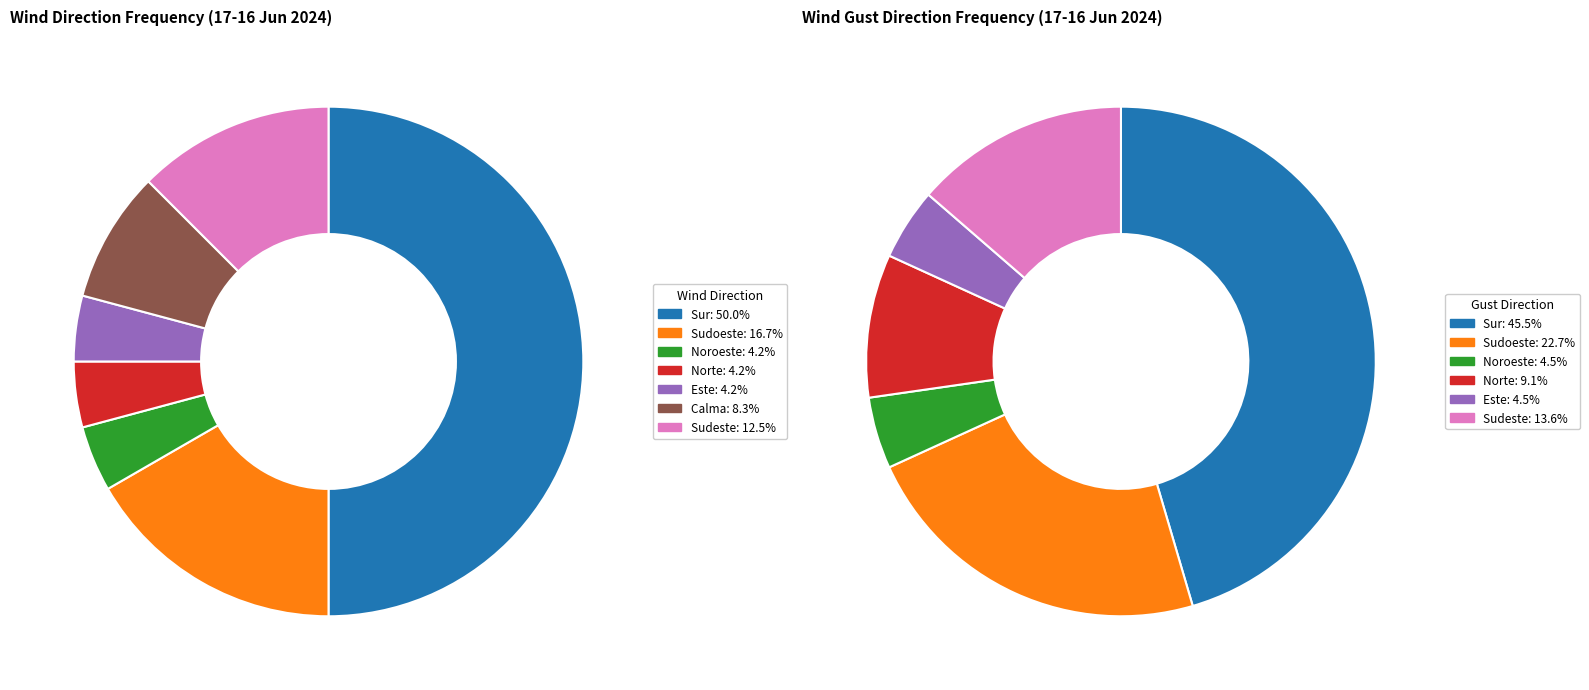

The Sudeste slice represents 12% of the pie. True or false?

True